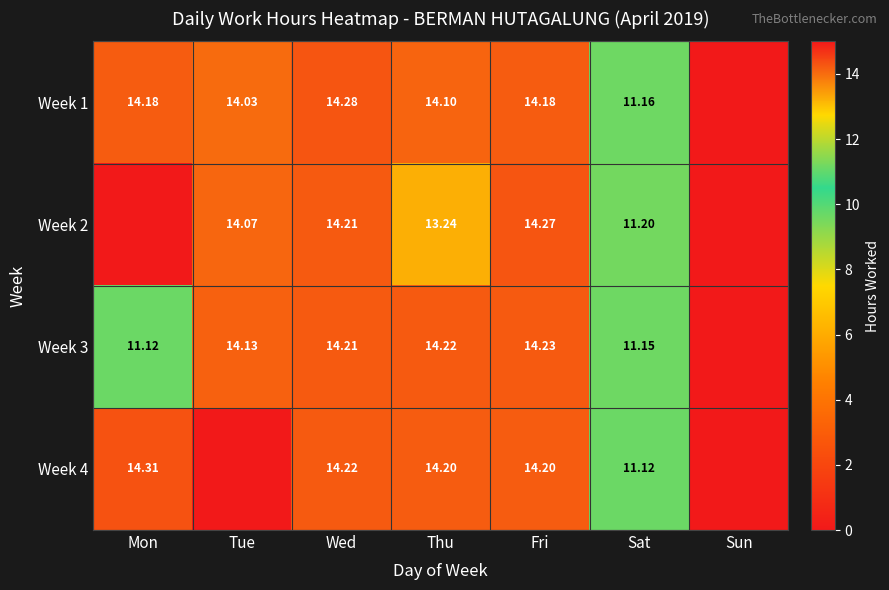

How many distinct data groups are displayed?

4